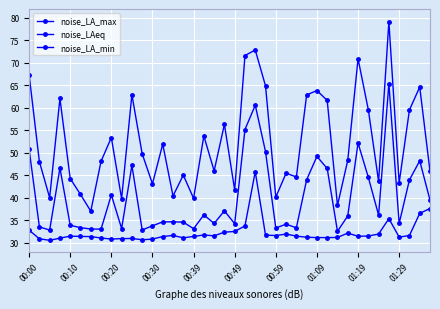

How many distinct data groups are displayed?

3